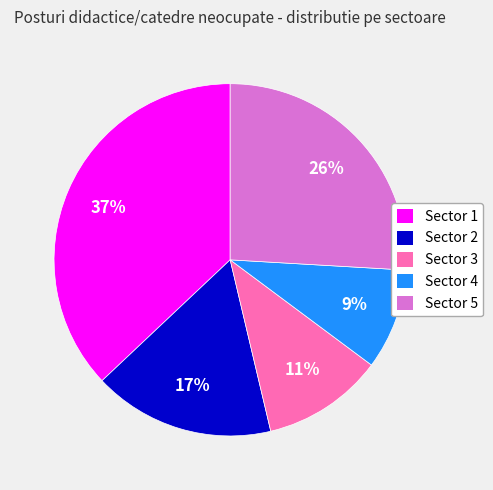

To the nearest percent, what percentage of the pie is Sector 1?

37%